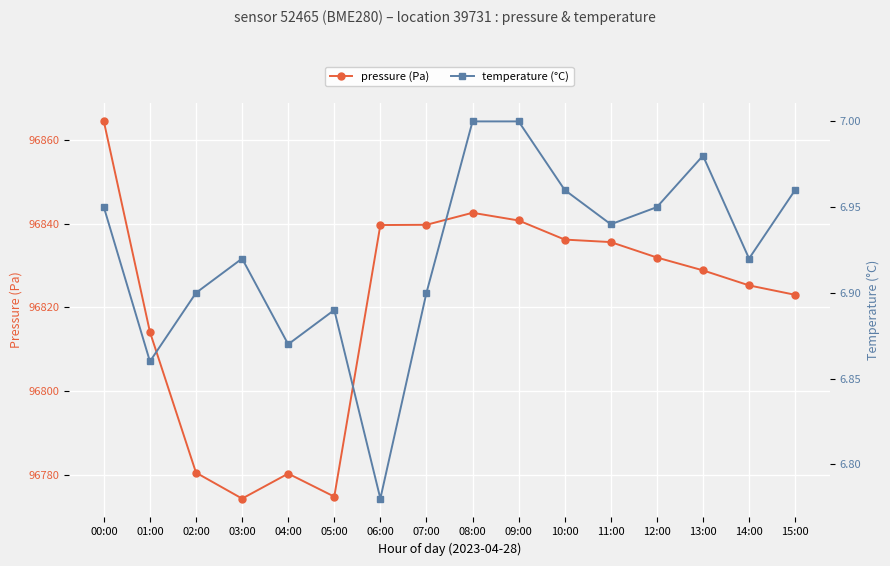

At which category does temperature (°C) reach its first local valley?

01:00